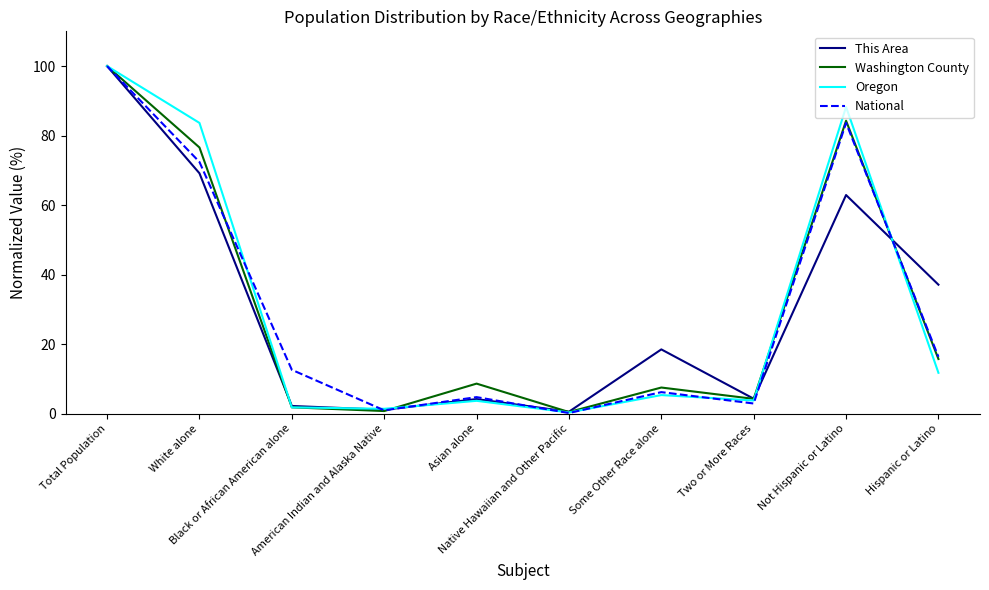

At how many categories does at least one series exceed 59?

3